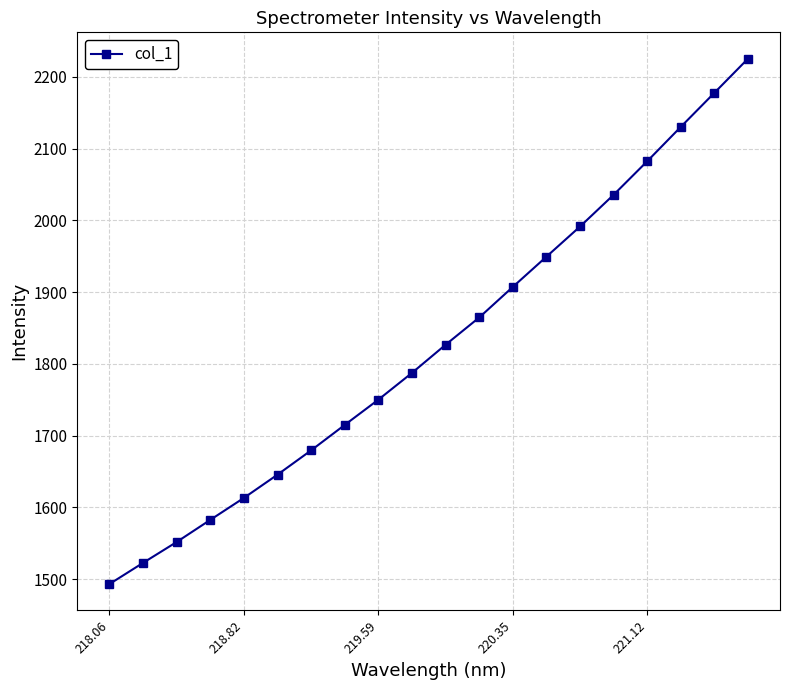

True or false: the data has more than 2 interior local peaks.

False